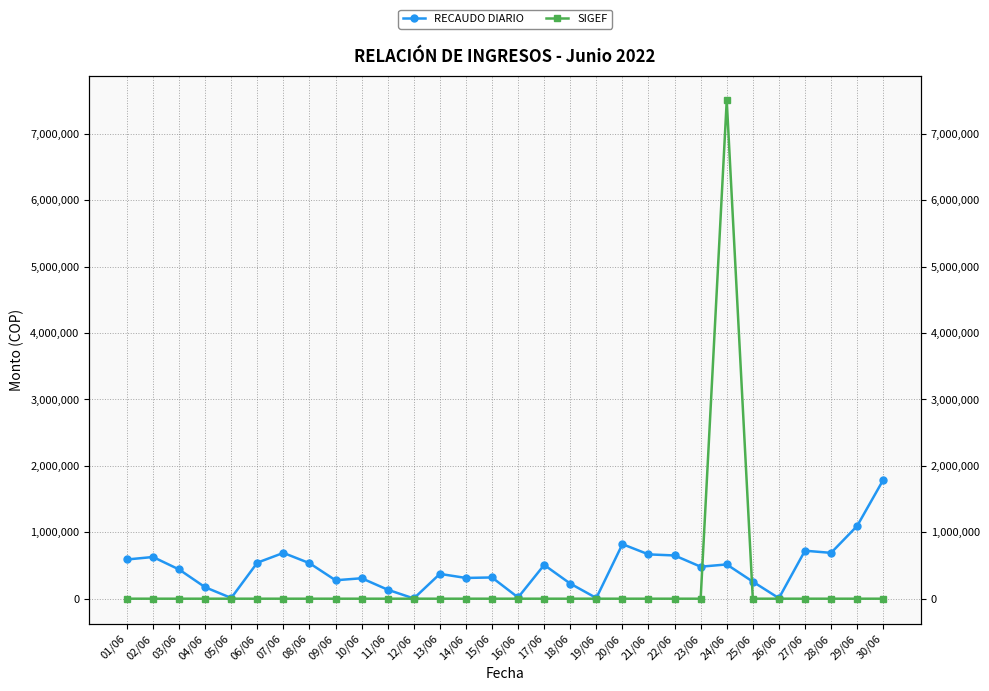

Where is SIGEF nearest to the value 3750000?

01/06